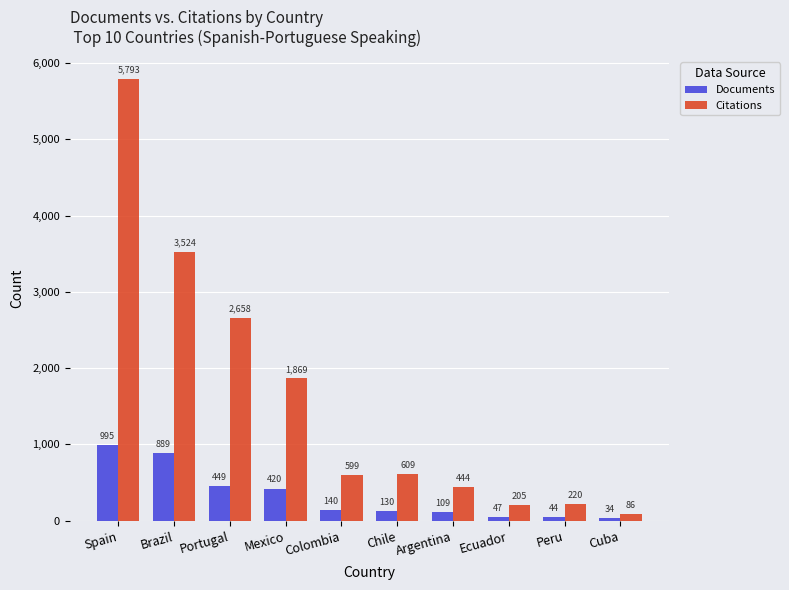

What is the label of the 1st bar from the left?

Spain